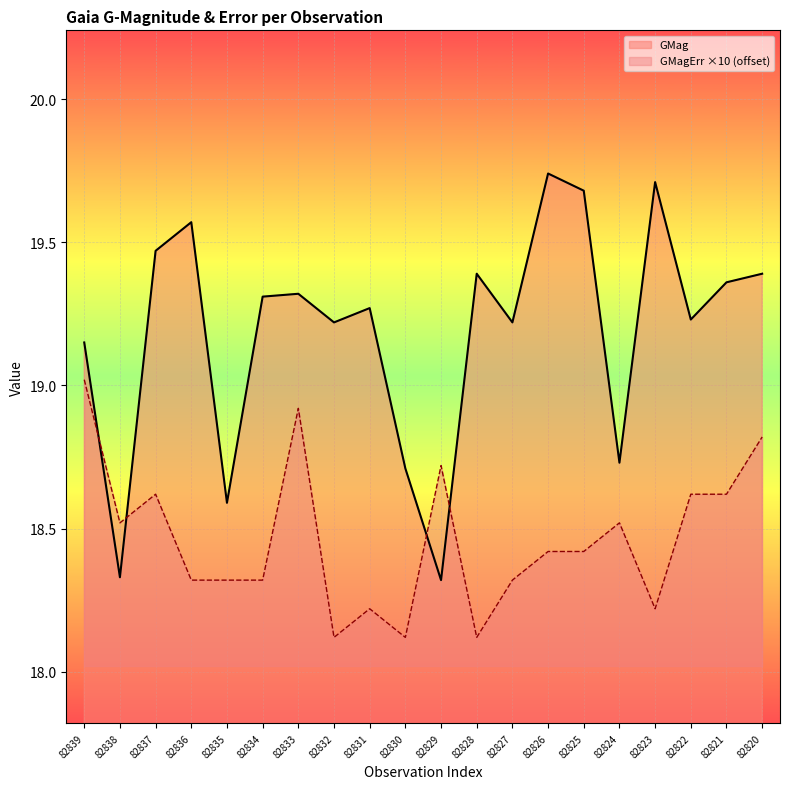

At which label does GMag reach its minimum?

82829